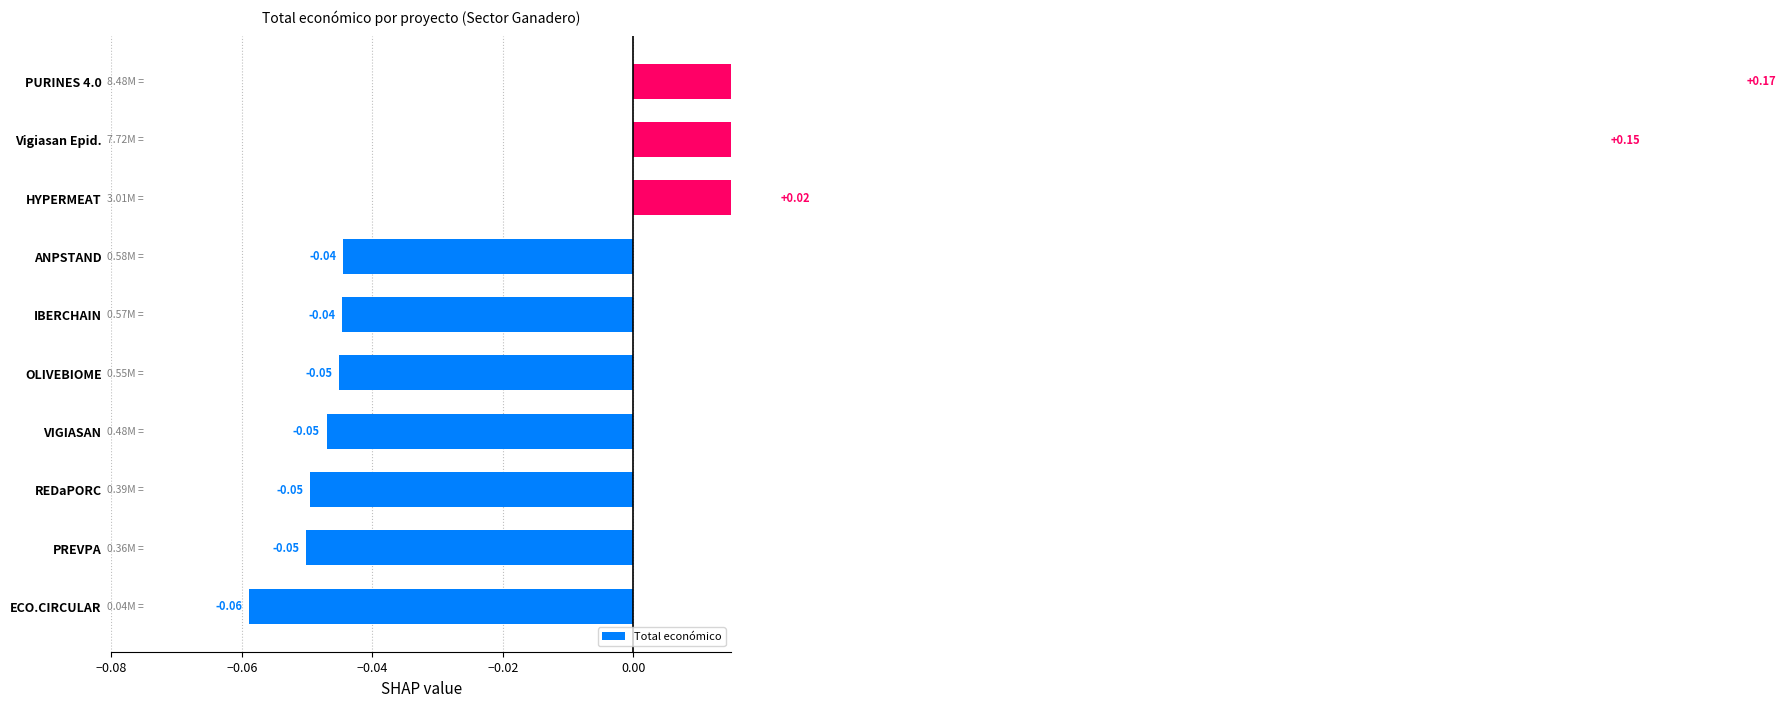

What is the smallest value displayed?

-0.1